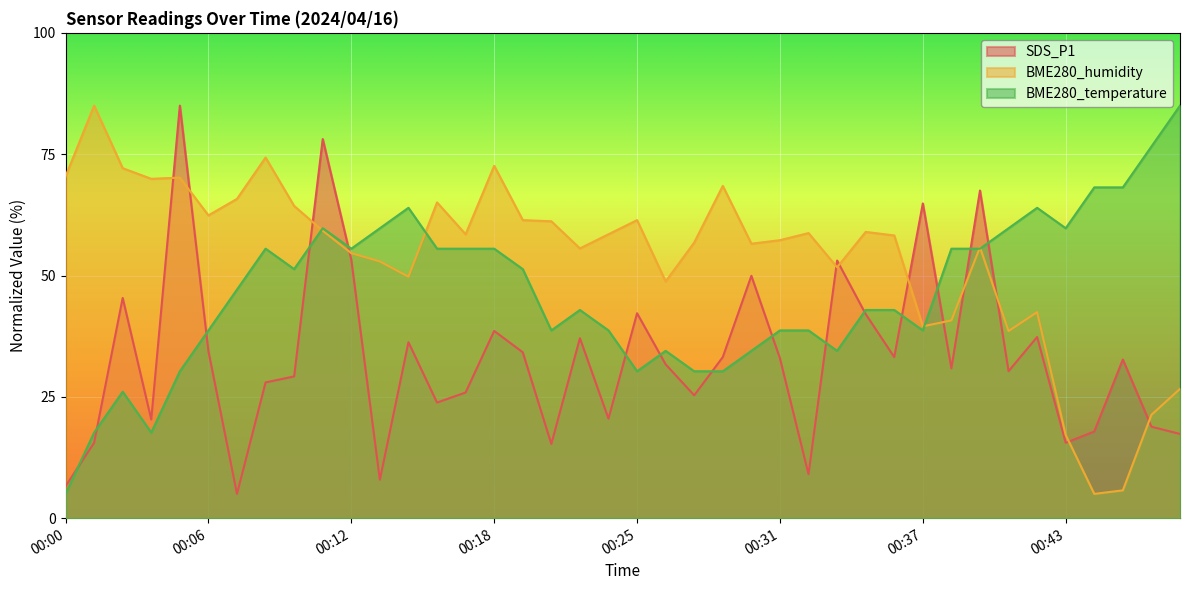

What is the sum of the SDS_P1 values at 00:45 and 00:11?

110.8